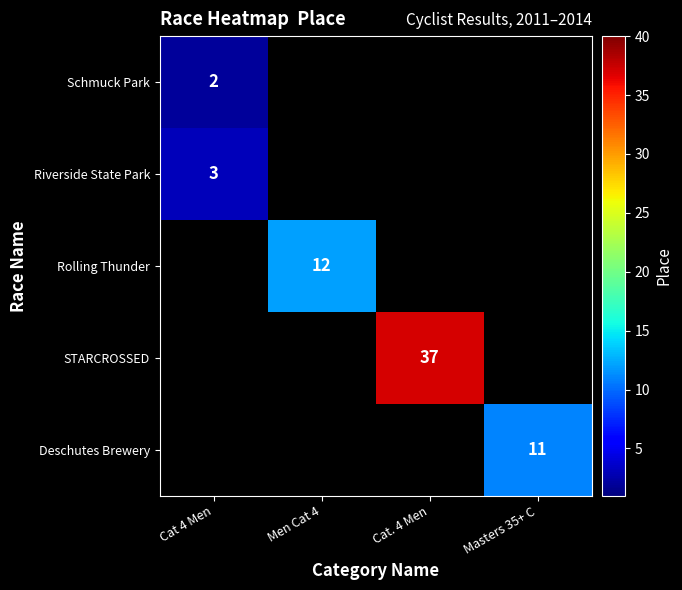

Is it true that STARCROSSED equals 64 at Cat. 4 Men?

False